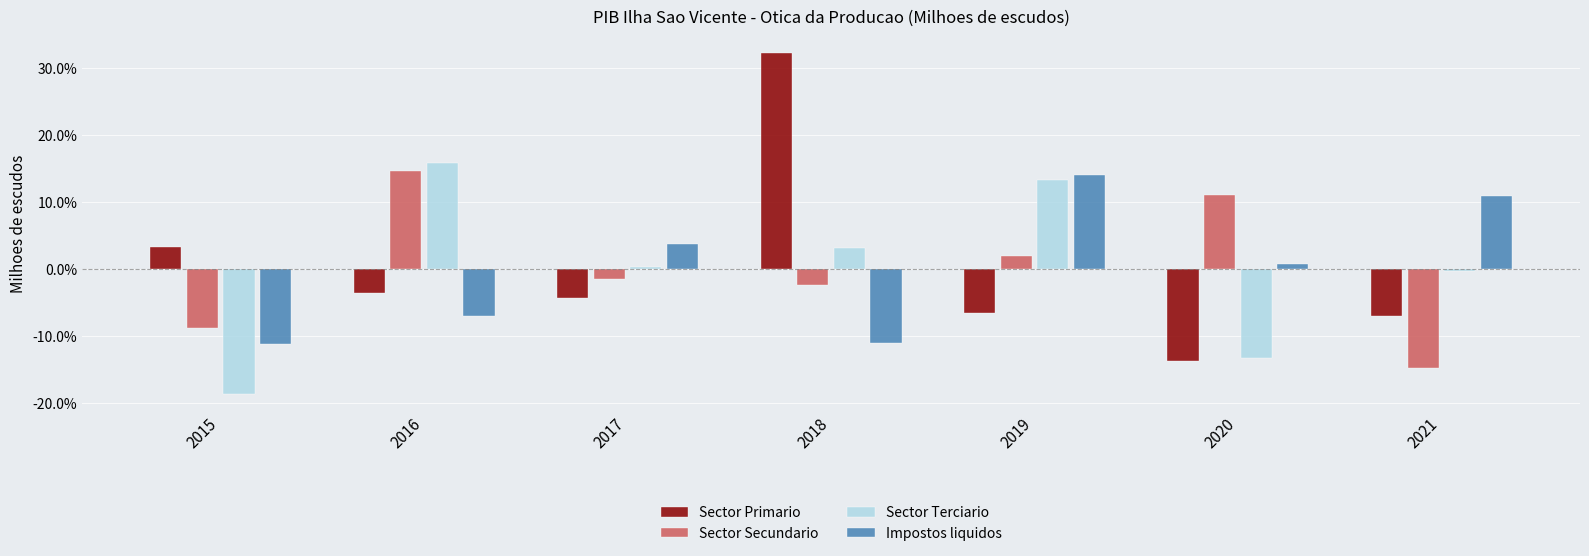

What is the value of the Impostos liquidos bar at the 4th from the left?

-11.0